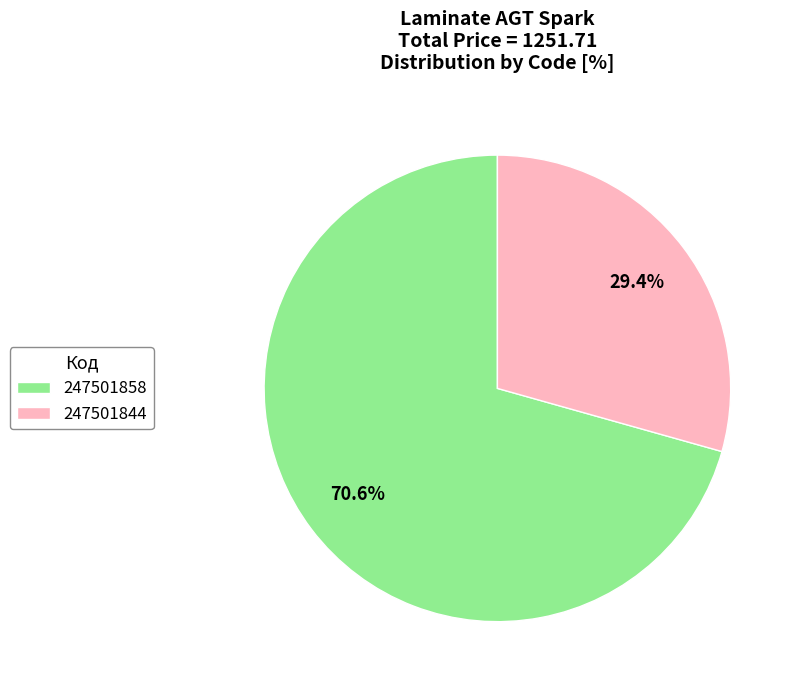

How many slices are in this pie chart?

2